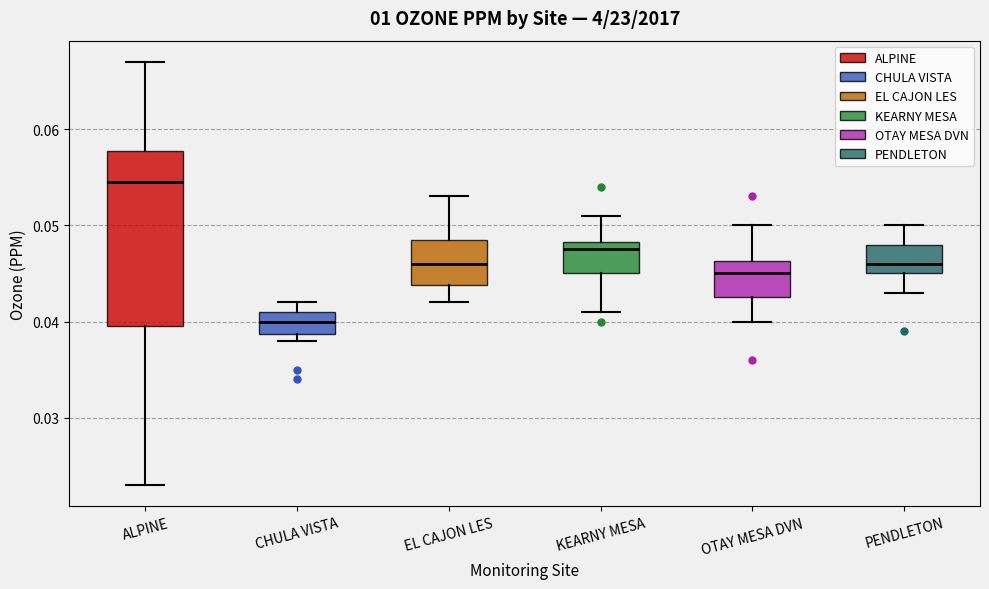

Where is the lower edge of the box for EL CAJON LES on the y-axis? The values are not printed on the chart, so give them approximately, as read against the axis.

0.044